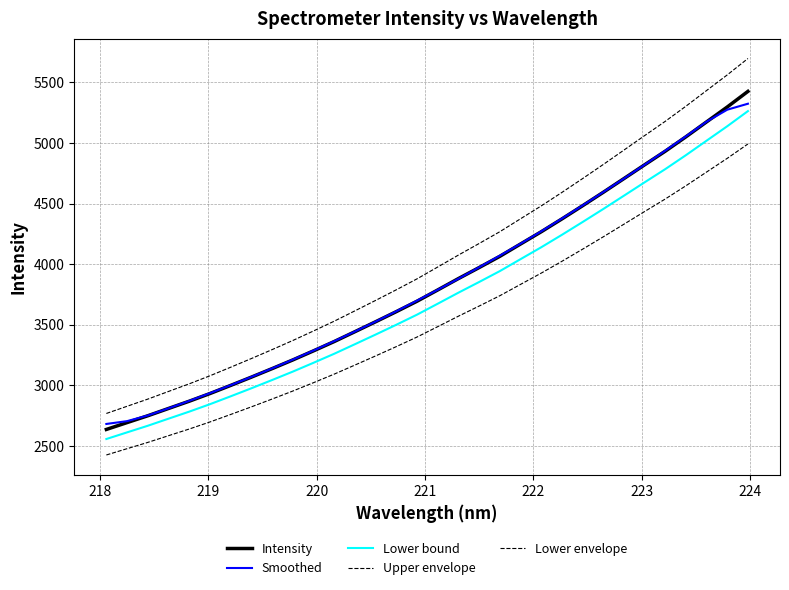

True or false: Lower bound and Smoothed cross at least once.

False